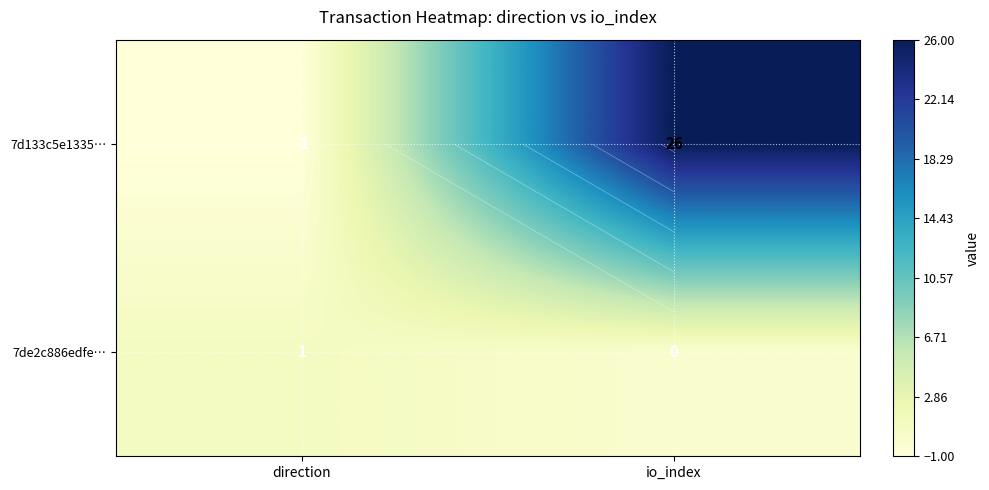

Which has a higher value, io_index or direction?

io_index